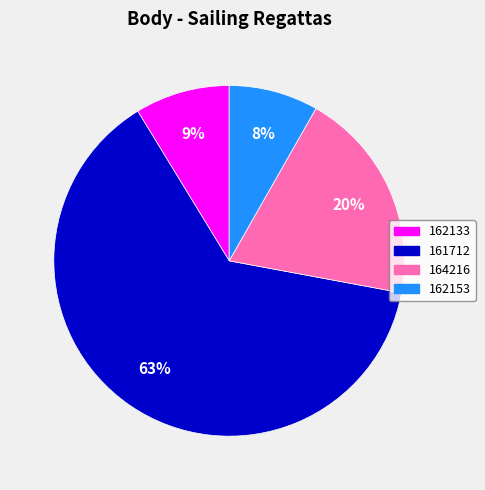

To the nearest percent, what portion does 164216 represent?

20%